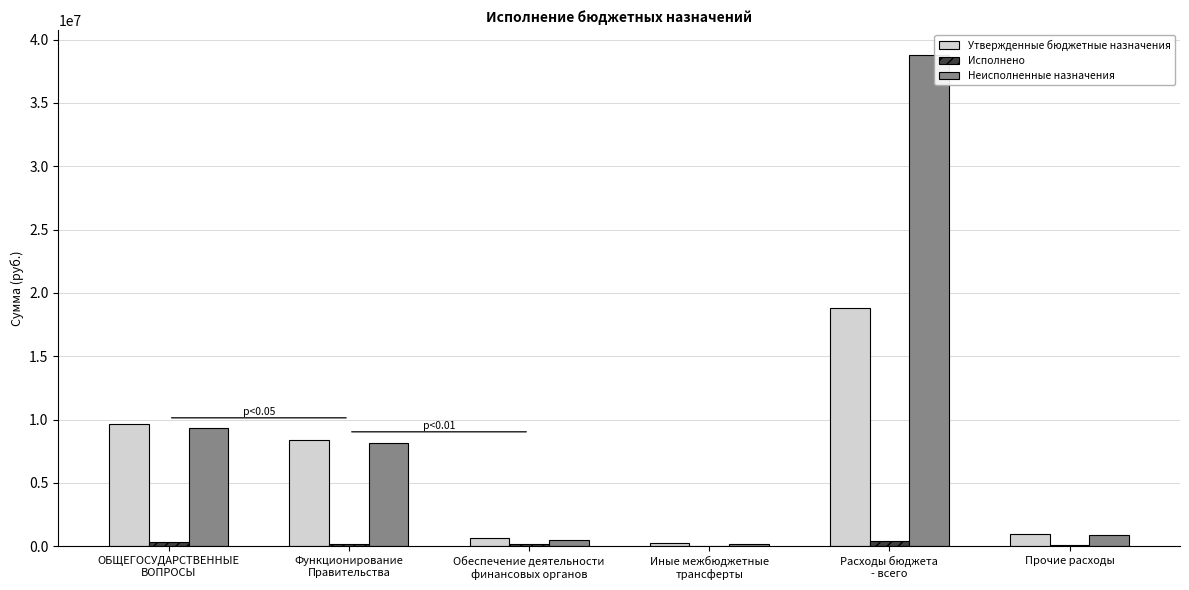

What is the sum of the Исполнено values at ОБЩЕГОСУДАРСТВЕННЫЕ
ВОПРОСЫ and Иные межбюджетные
трансферты?

394791.6